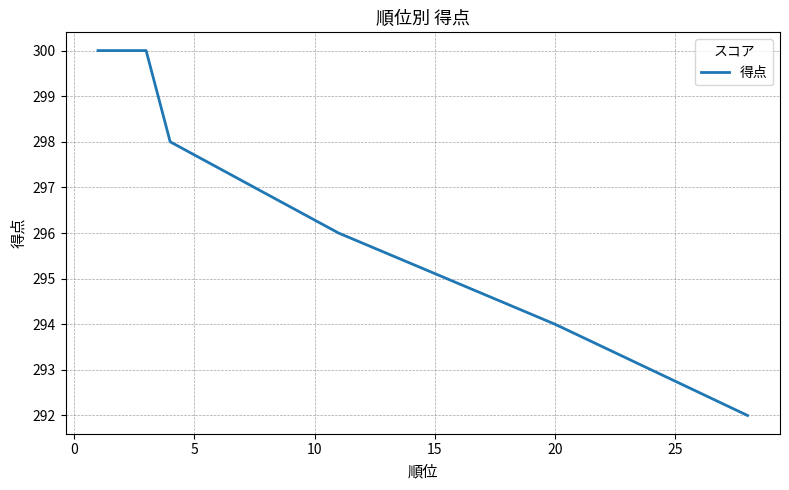

What is the sum of all values?

2080